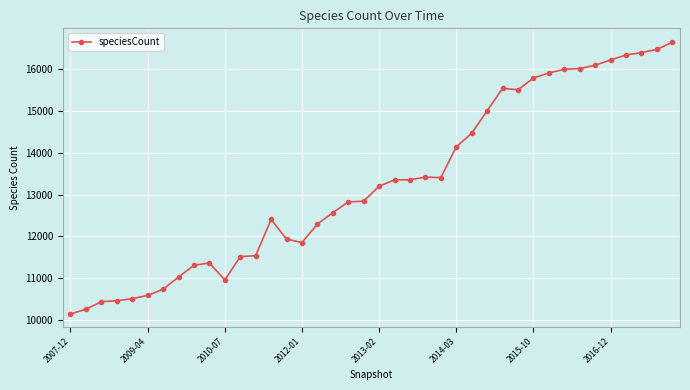

What is the minimum value shown in the chart?

10136